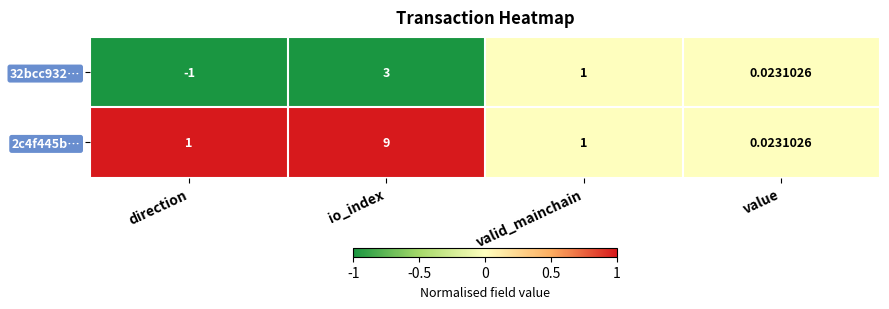

At which category does the chart reach its minimum across all series?

direction